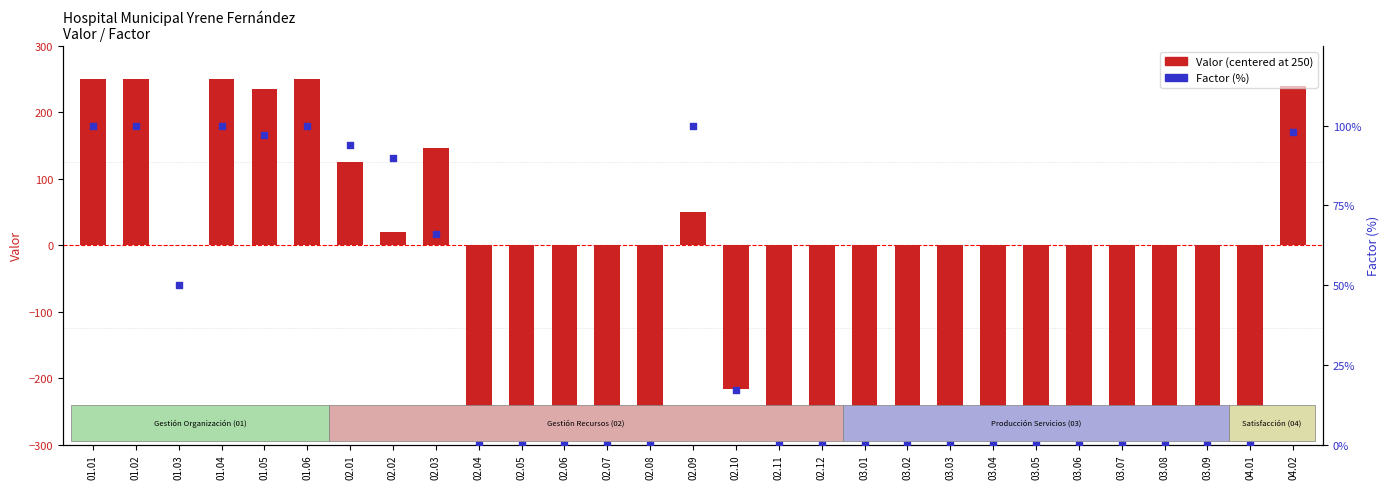

What is the total value across all series at 01.01?

350